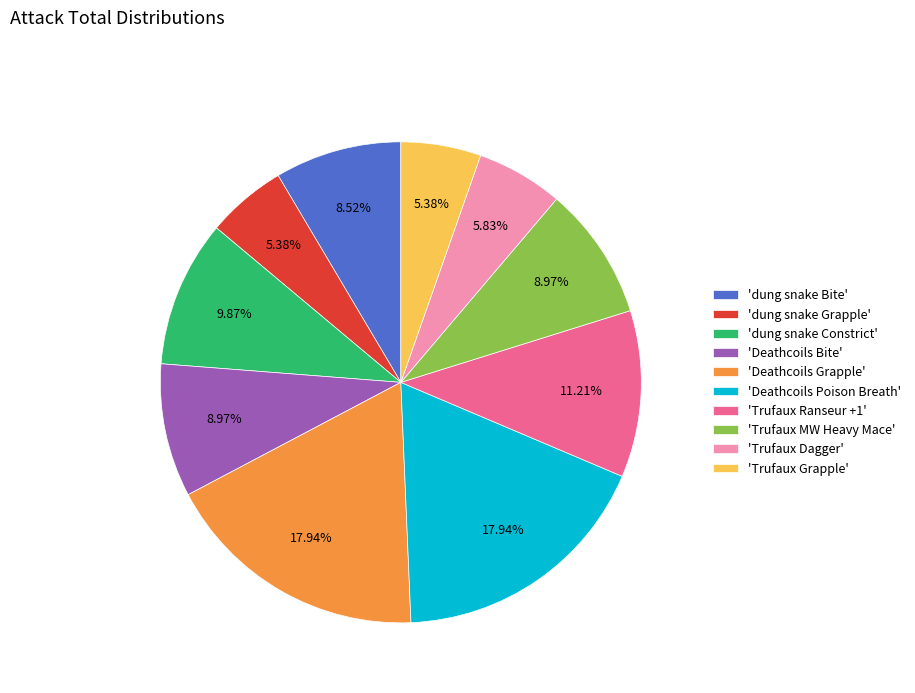

What is the ratio of the value at 'dung snake Constrict' to the value at 'Deathcoils Bite'?

1.1